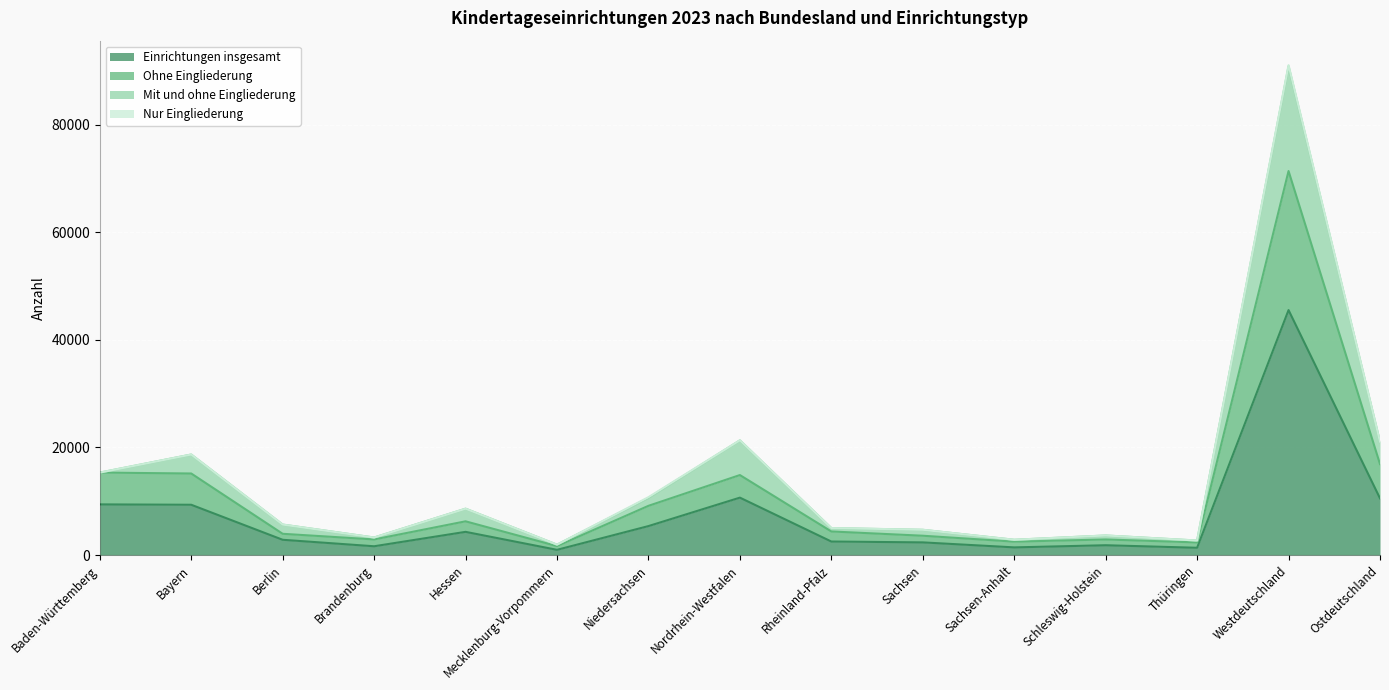

What is the minimum value for Ohne Eingliederung?

1659